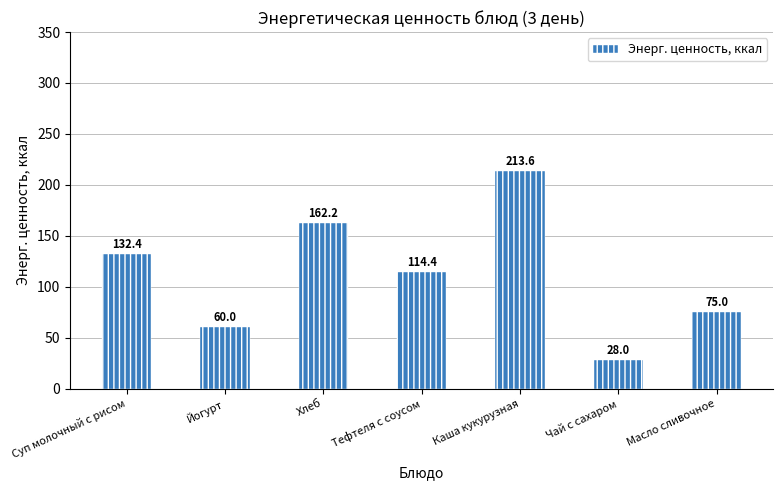

Reading right to left, list all the values displayed in this chart.

75.0	28.0	213.6	114.4	162.2	60.0	132.4